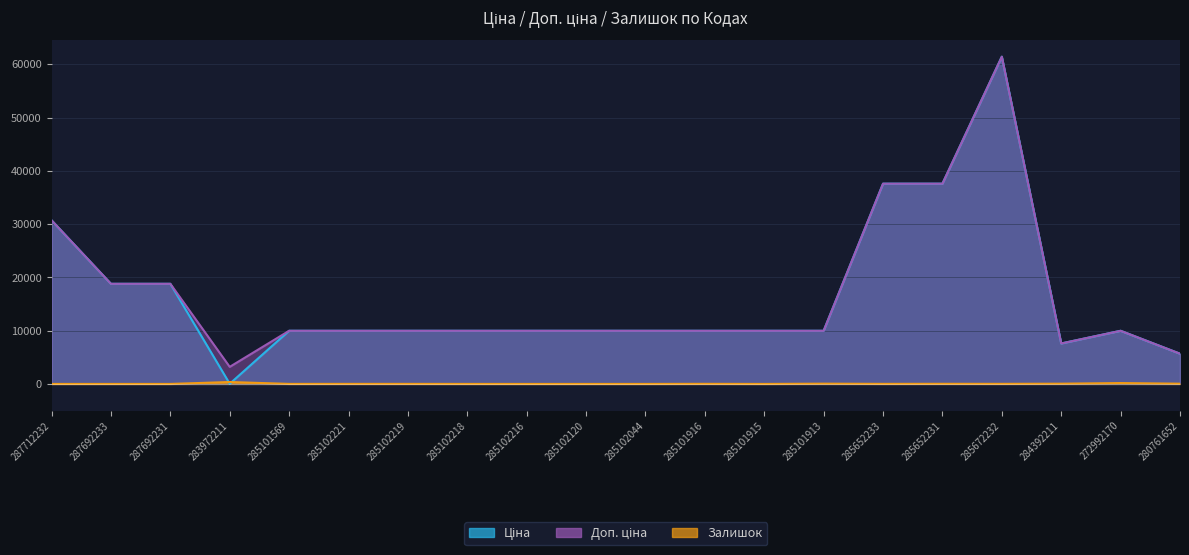

Count the number of data series in this chart.

3